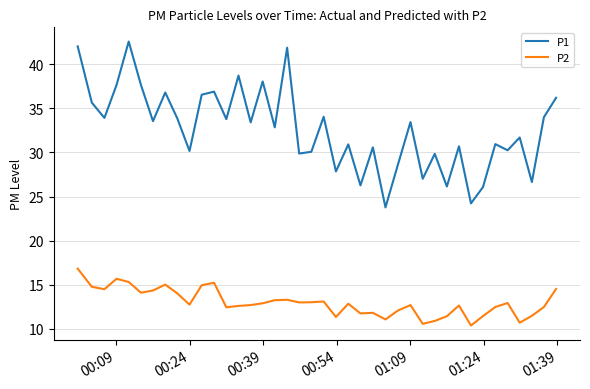

Which series has the widest spread of values?

P1